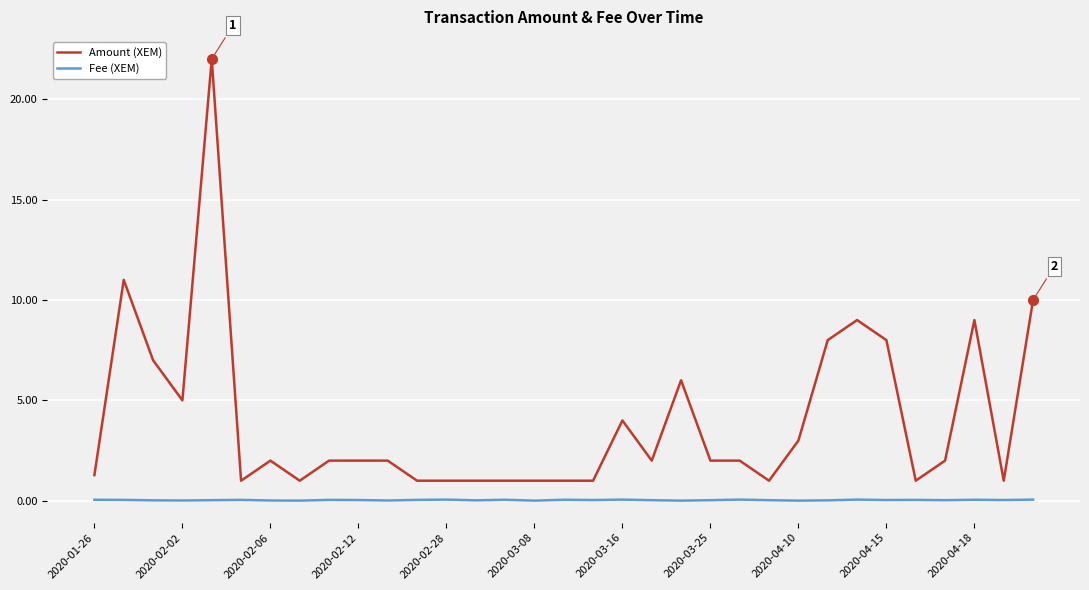

True or false: Amount (XEM) and Fee (XEM) intersect in this chart.

False